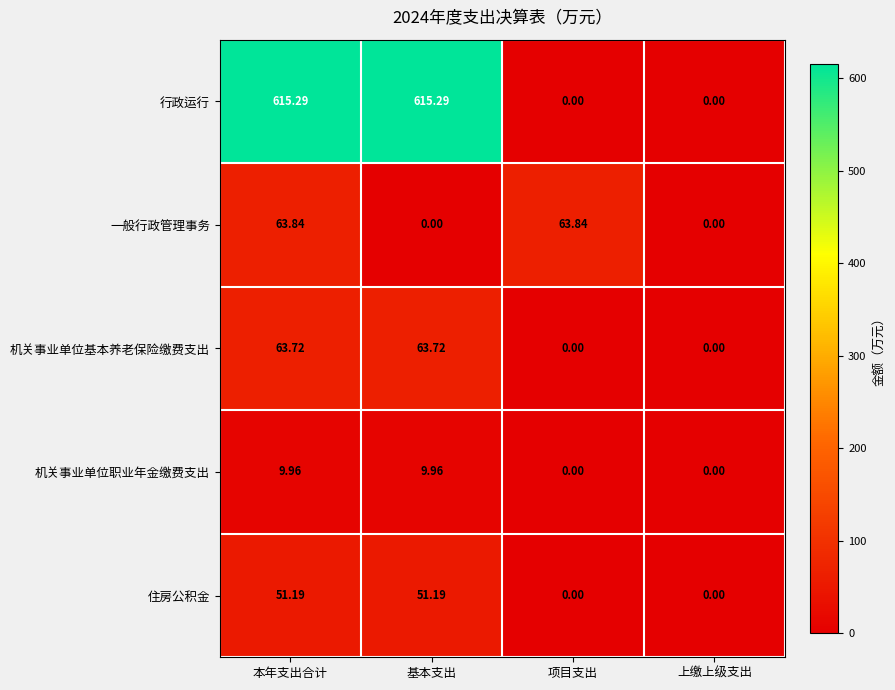

At which category is the sum across all series the highest?

本年支出合计